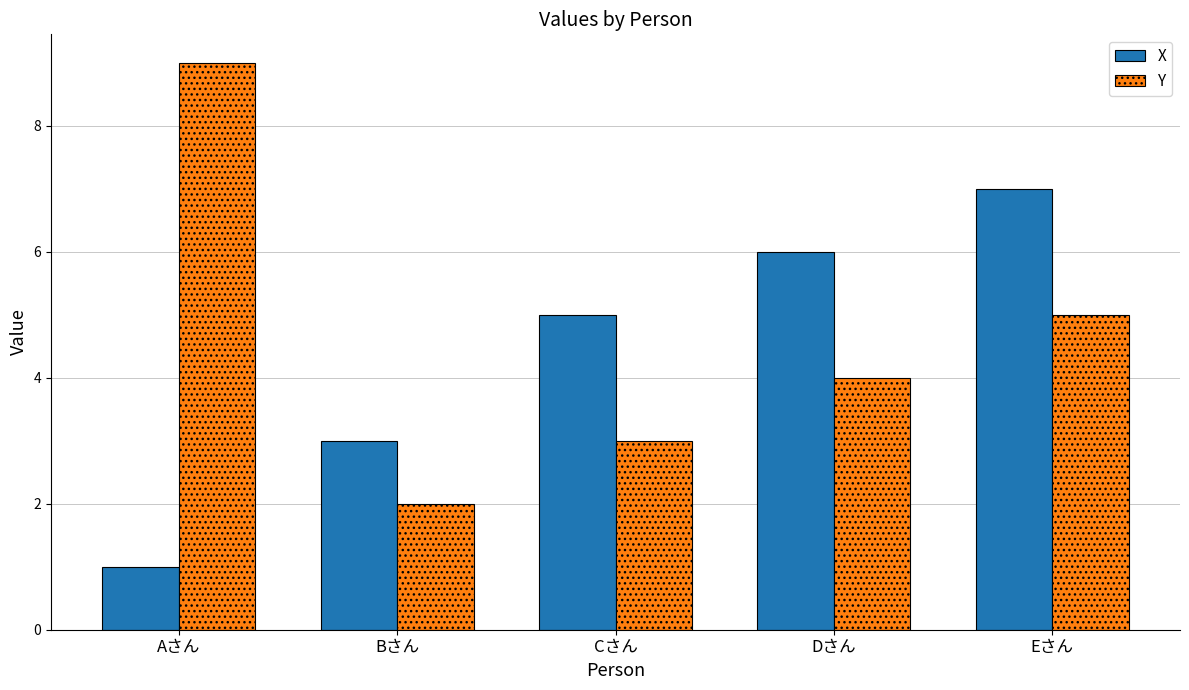

What is the sum of all X values?

22